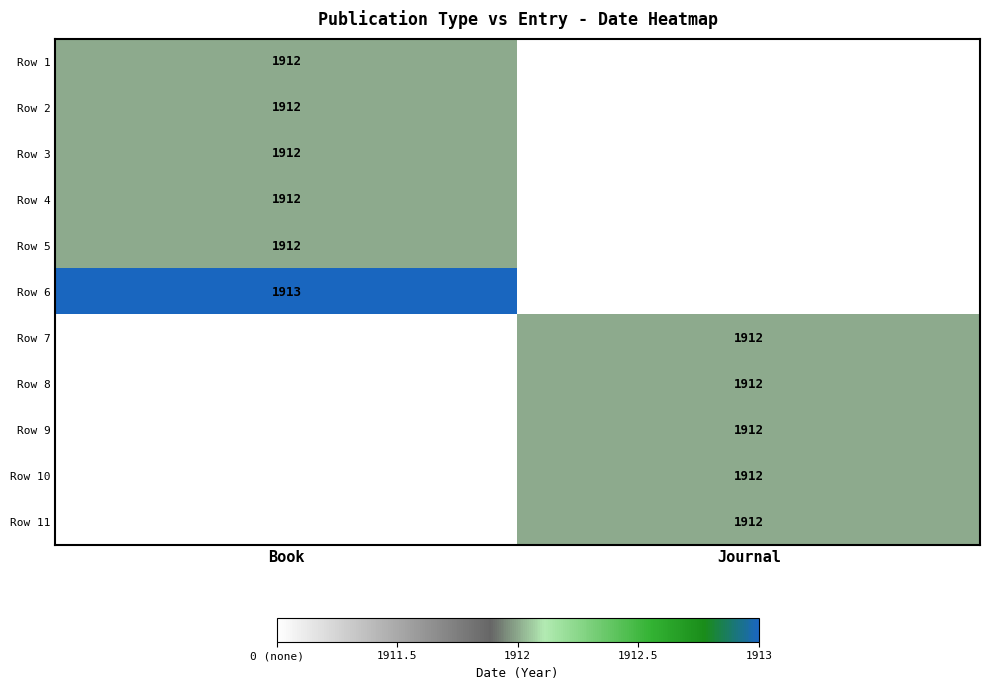

Is it true that Row 11 equals 1912 at Journal?

True